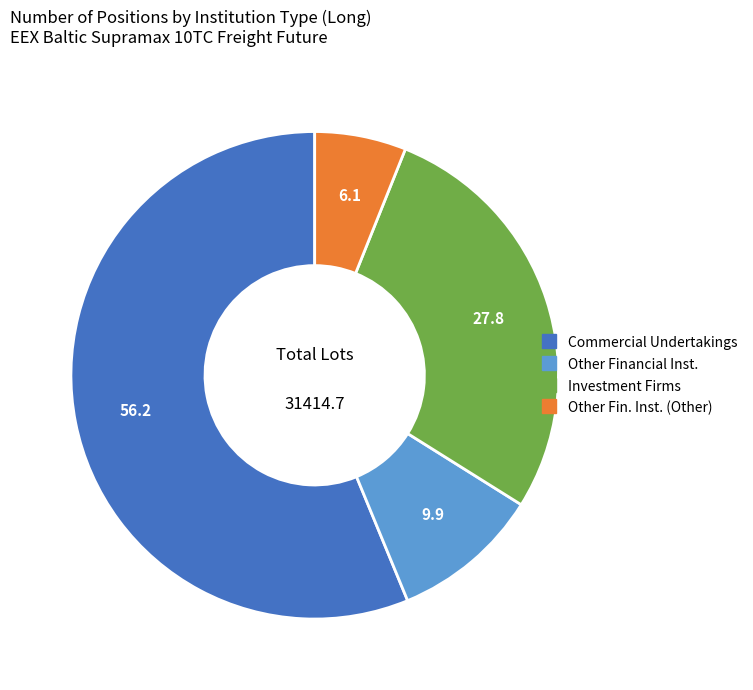

Count the number of slices in the pie.

4